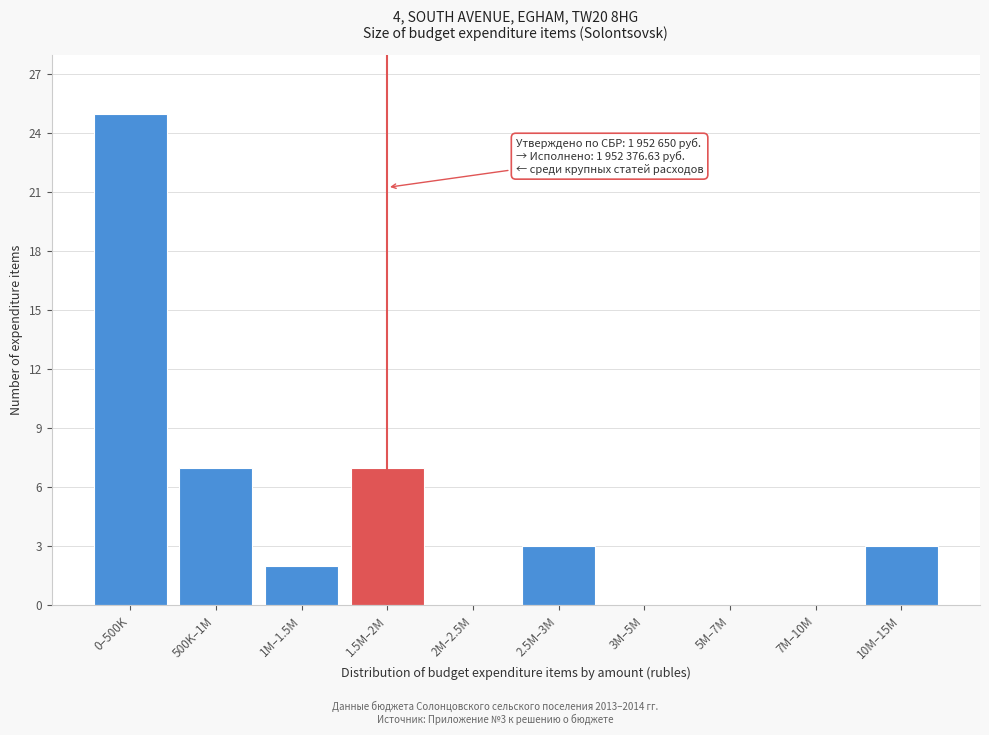

Reading right to left, transcribe all the data shown in this chart.

10M–15M=3	7M–10M=0	5M–7M=0	3M–5M=0	2.5M–3M=3	2M–2.5M=0	1.5M–2M=7	1M–1.5M=2	500K–1M=7	0–500K=25